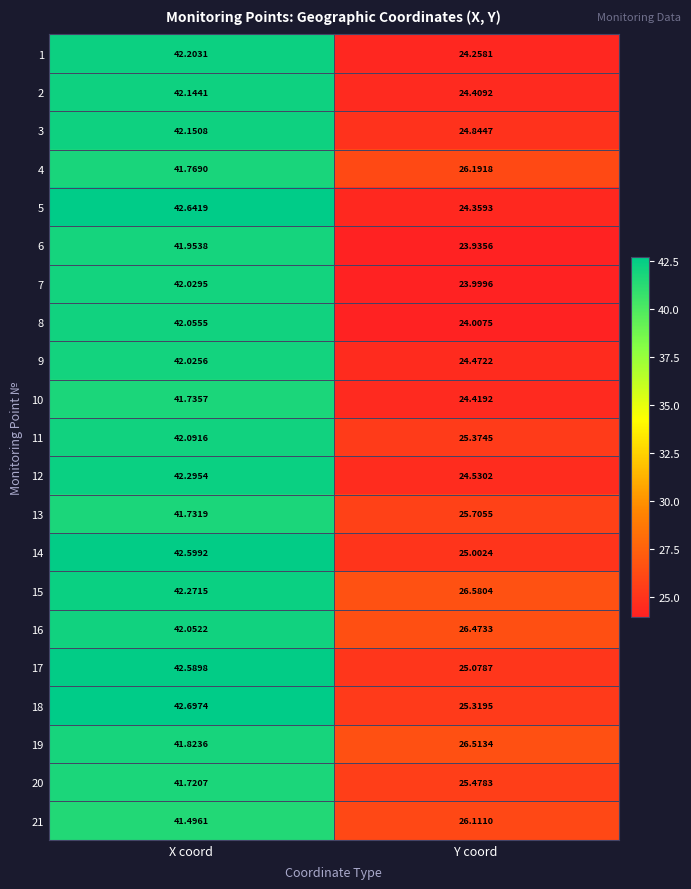

What is the total value across all series at X coord?

884.1